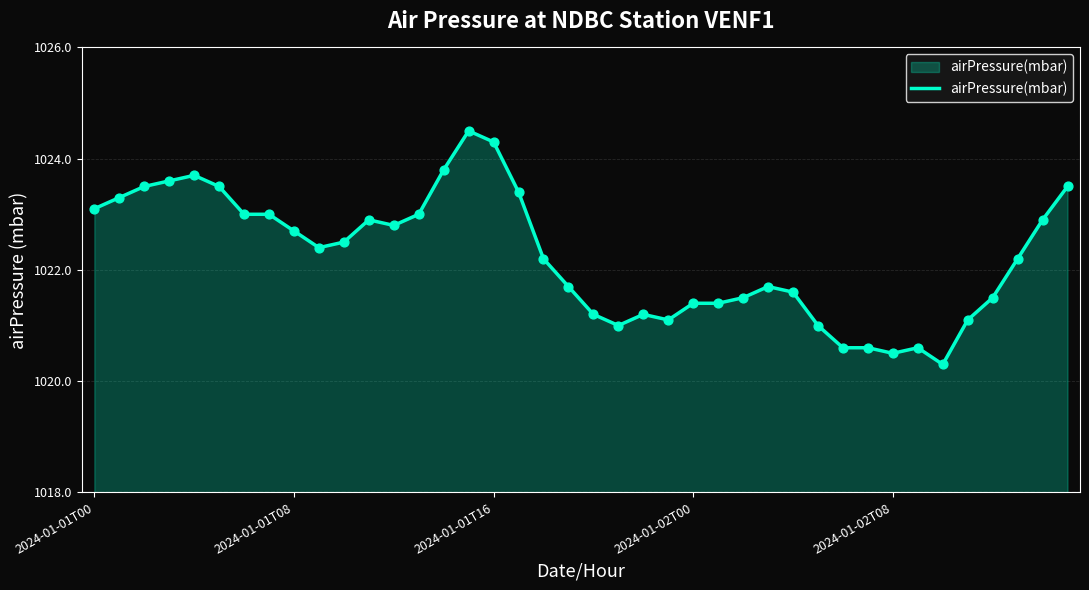

What is the smallest value displayed?

1020.3